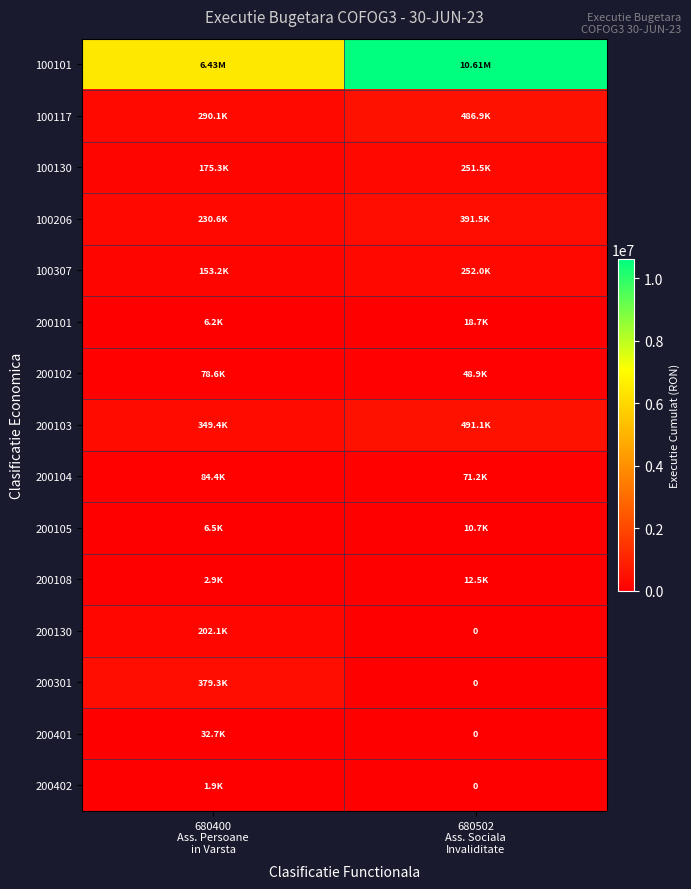

Which category has the highest value in the 200108 series?

680502 Ass. Sociala Invaliditate